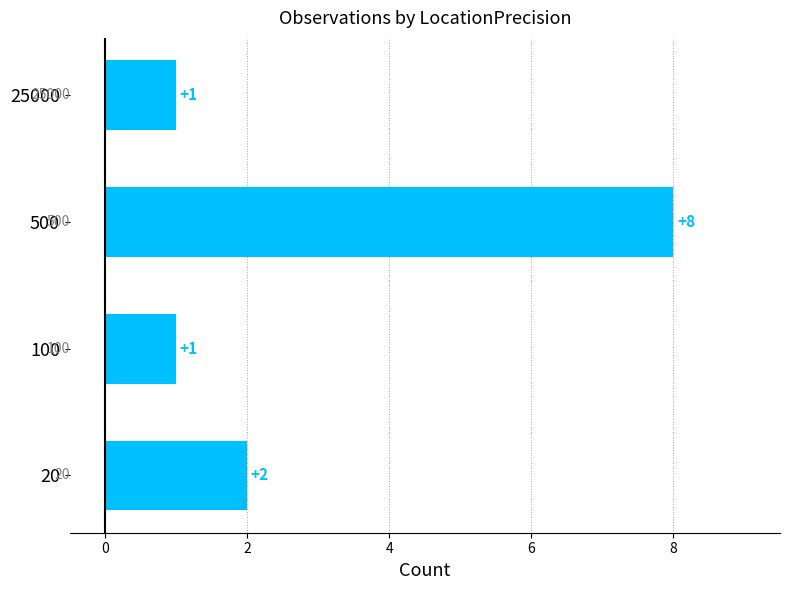

Are the bars grouped side by side (vs. stacked)?

No